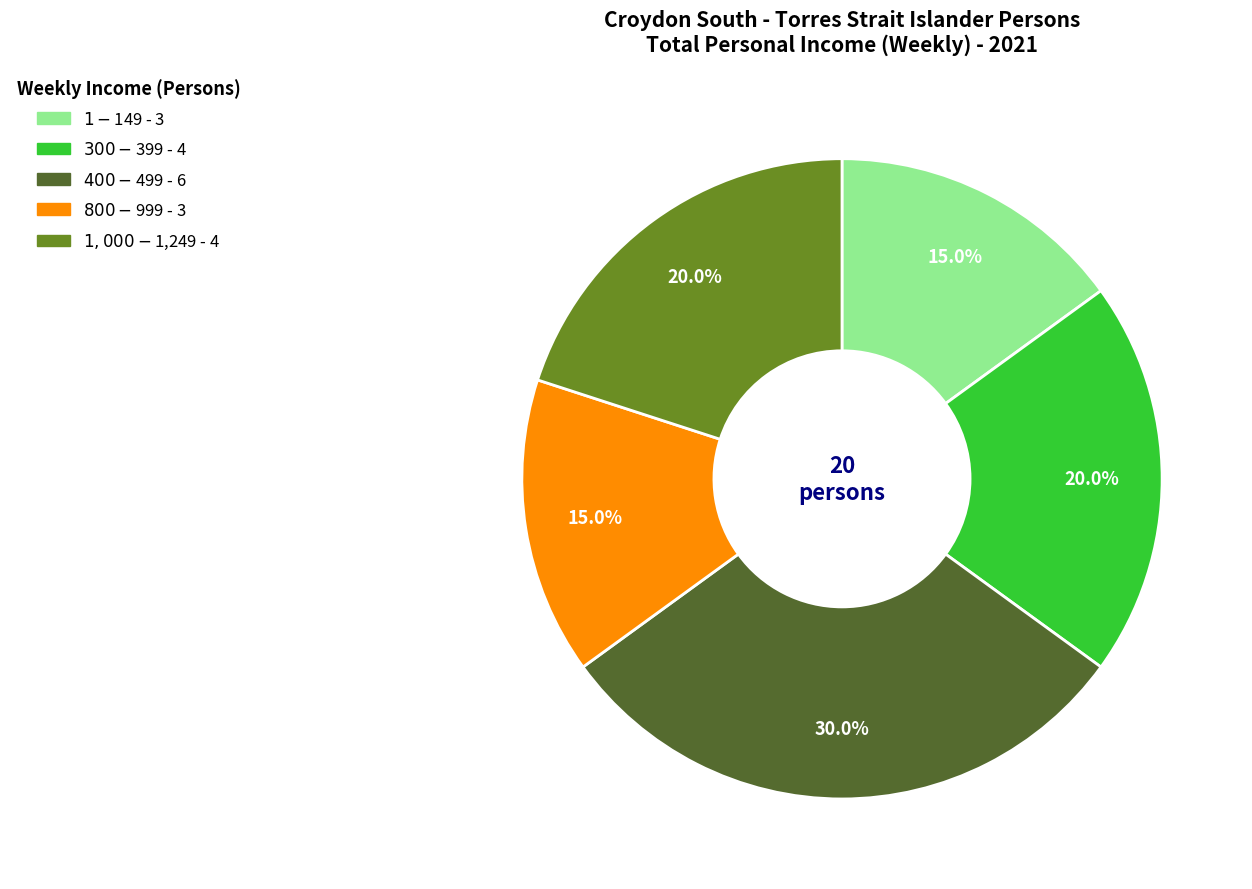

To the nearest percent, what portion does $1,000-$1,249 represent?

20%